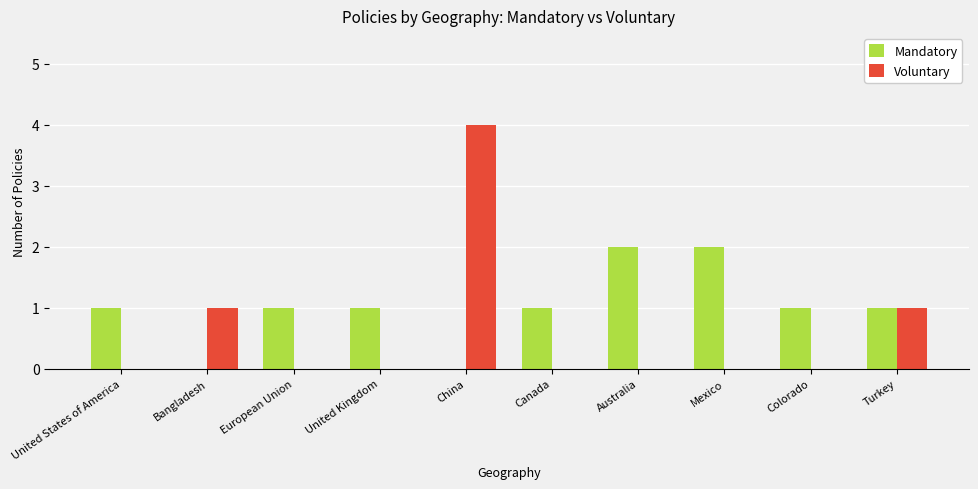

Reading left to right, transcribe all the data shown in this chart.

Mandatory: 1	0	1	1	0	1	2	2	1	1
Voluntary: 0	1	0	0	4	0	0	0	0	1